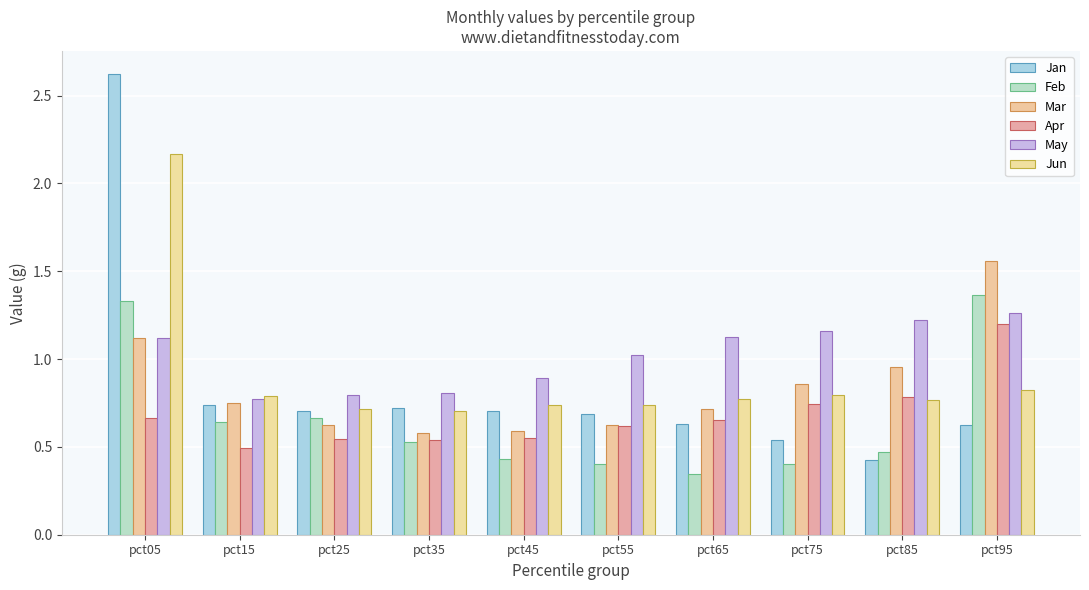

How many distinct data groups are displayed?

6